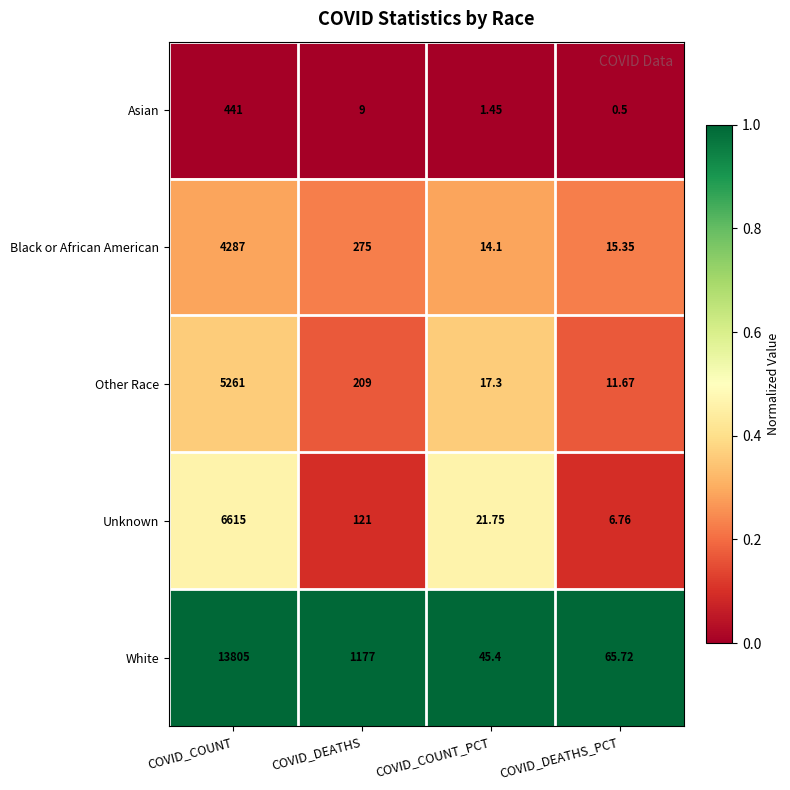

How many series are shown in this chart?

5